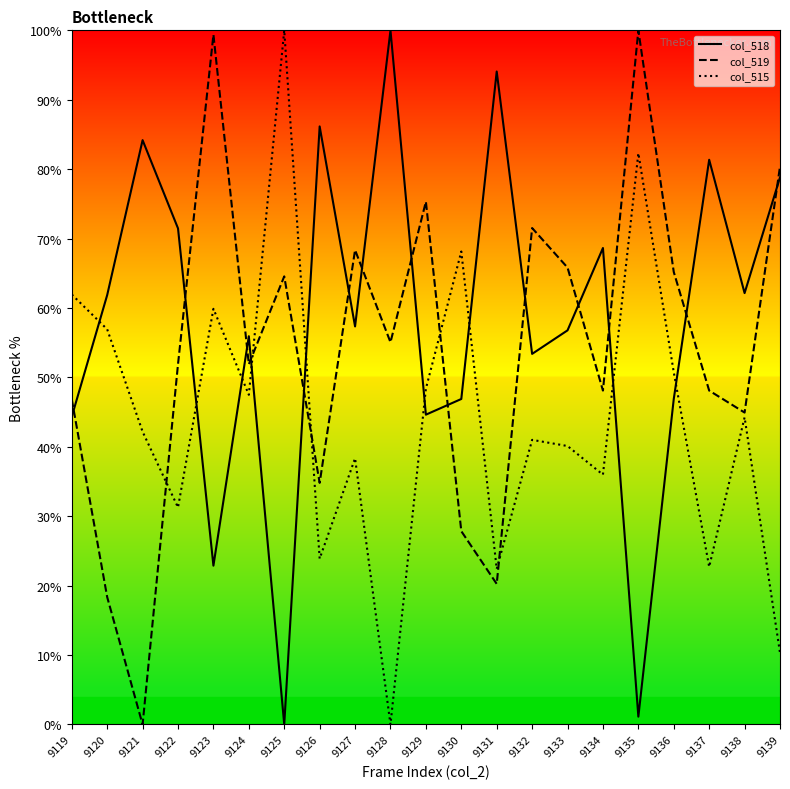

What is the sum of all col_519 values?

1138.6